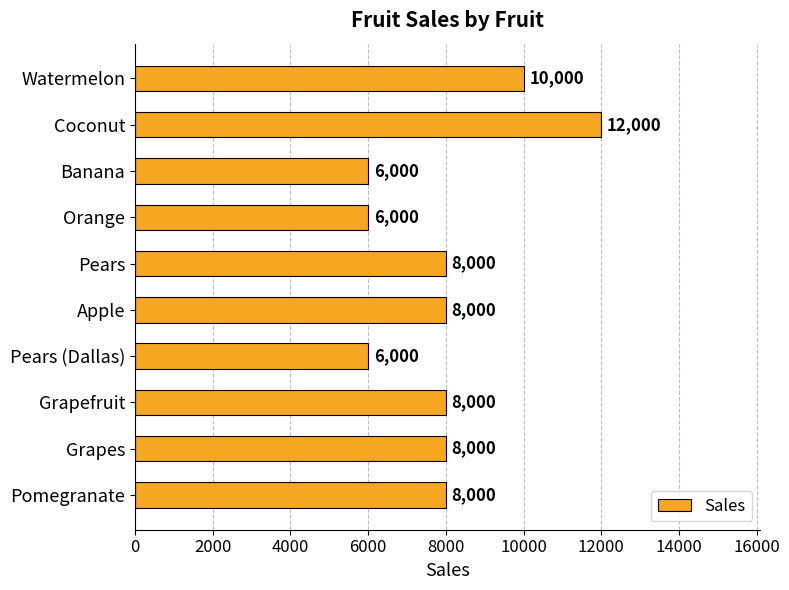

What is the change in value from Watermelon to Pears?

-2000